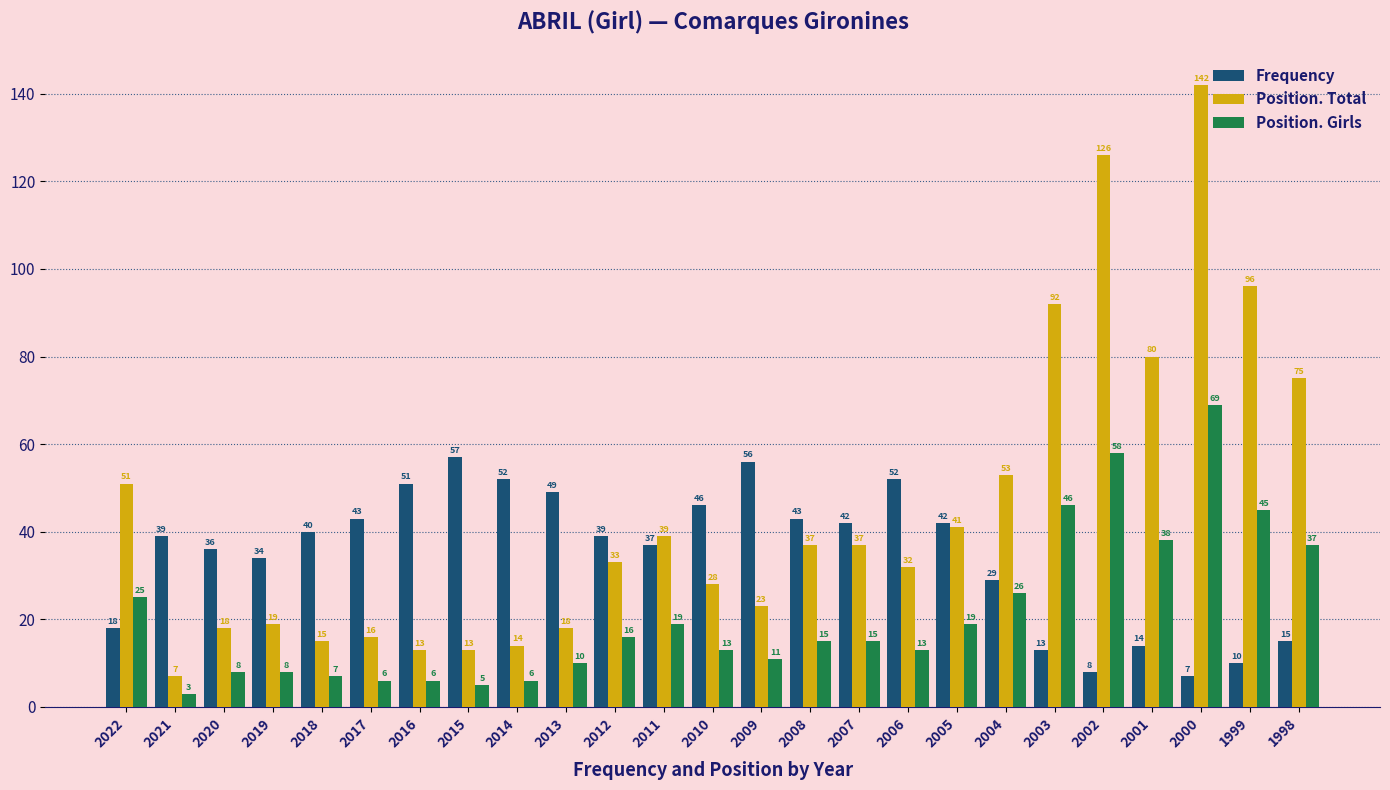

At 2022, list the series in order from largest to smallest.

Position. Total, Position. Girls, Frequency